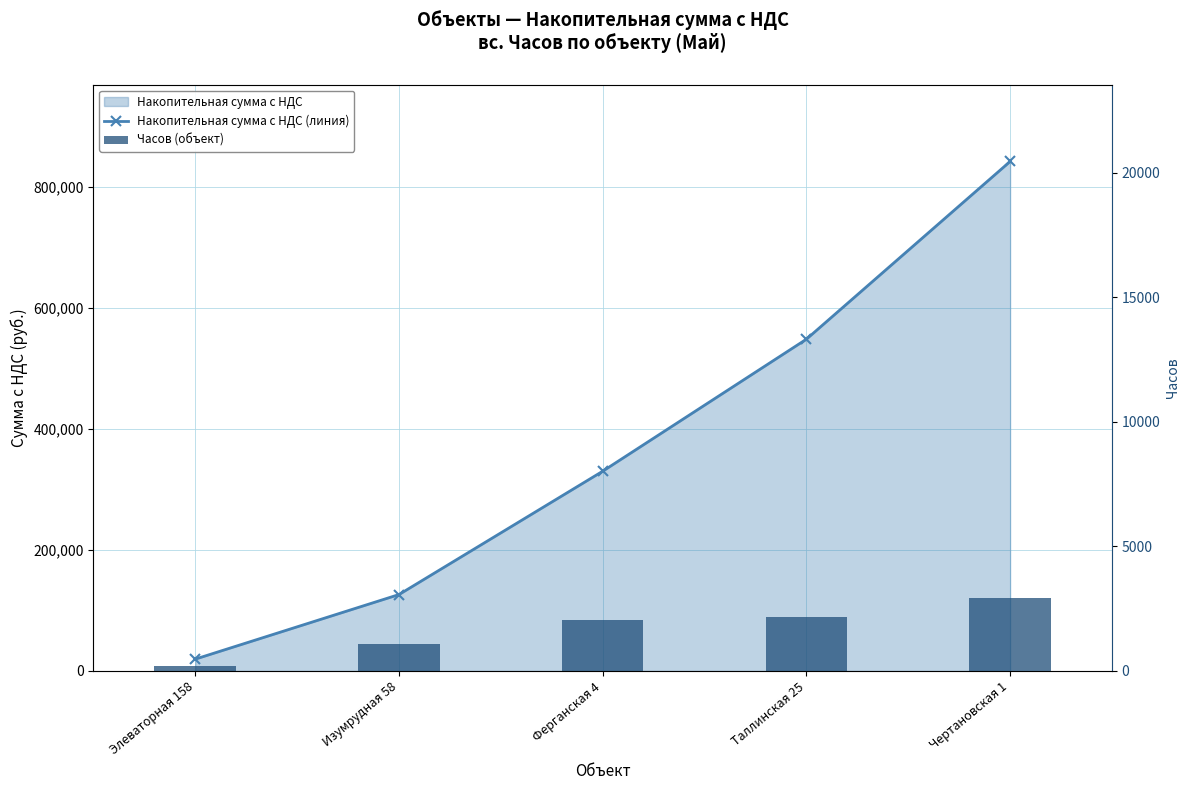

How many groups of bars are there?

5